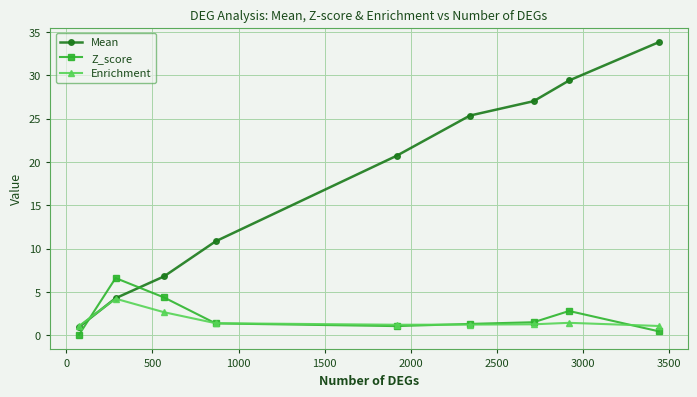

What is the maximum value shown in the chart?

33.8